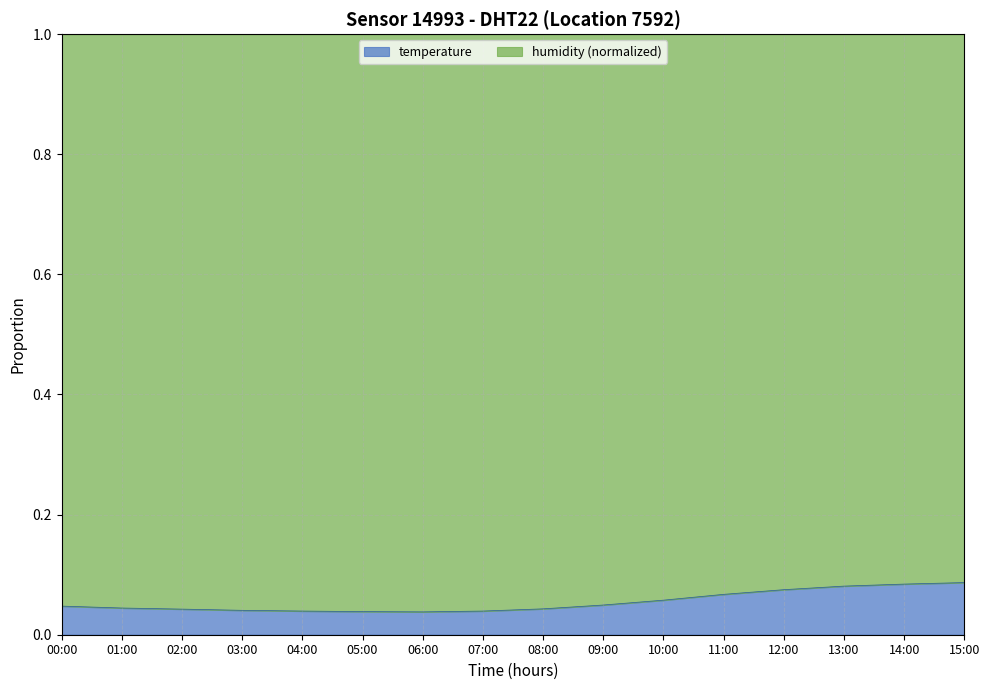

At which category does the data reach its first local valley?

06:00